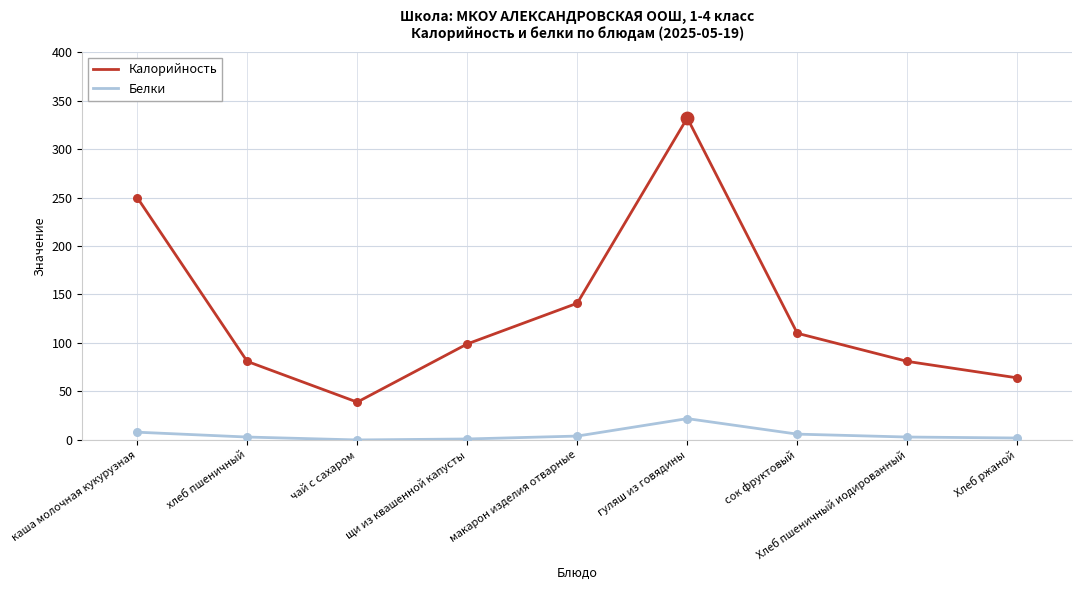

Which series changed the most between сок фруктовый and Хлеб пшеничный иодированный?

Калорийность